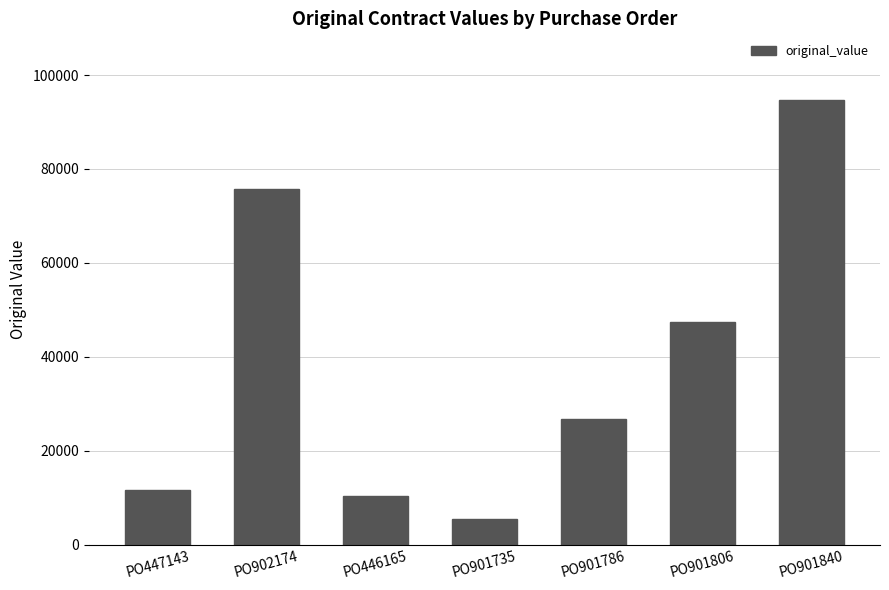

What is the change in value from PO901735 to PO901786?

+21376.6